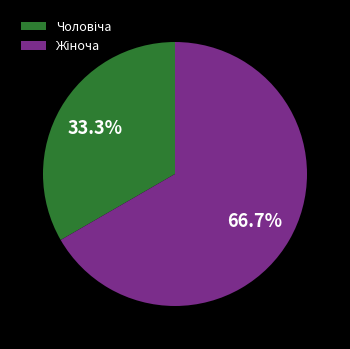

Is there any slice that represents more than half of the pie?

Yes